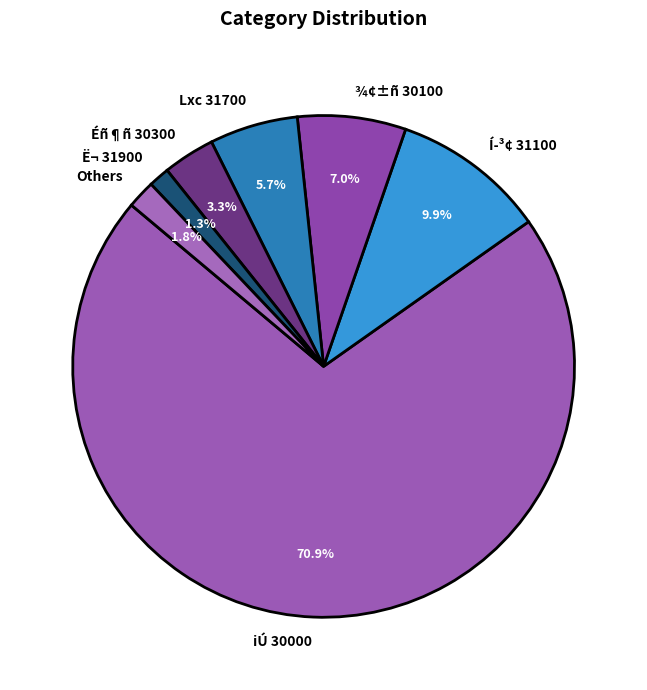

Which has a higher value, Ë¬ 31900 or iÚ 30000?

iÚ 30000